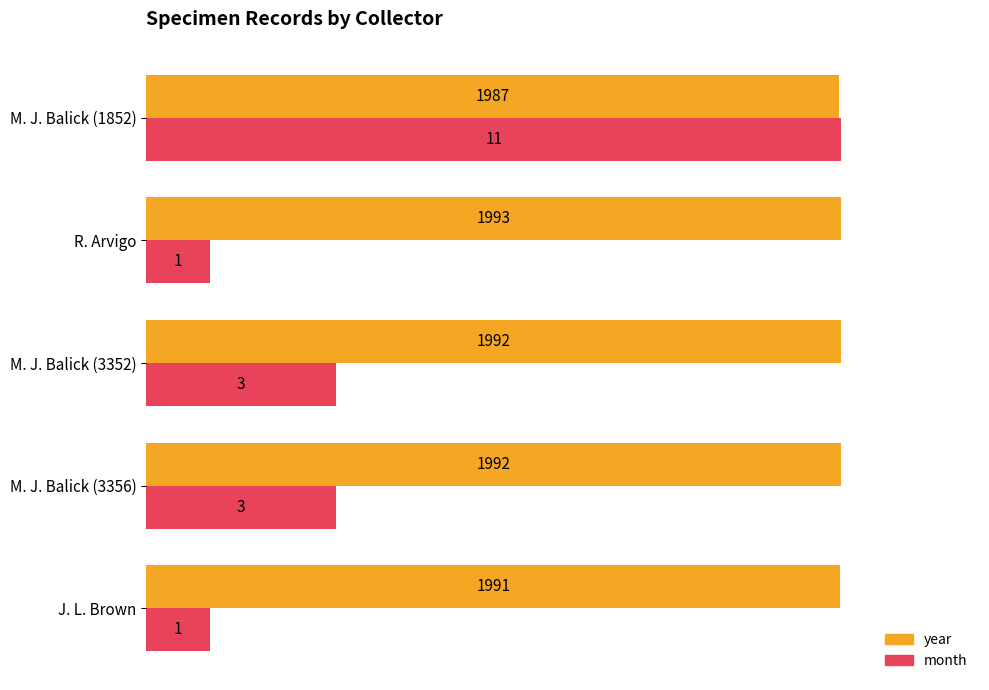

What are all the series names shown in the legend?

year, month